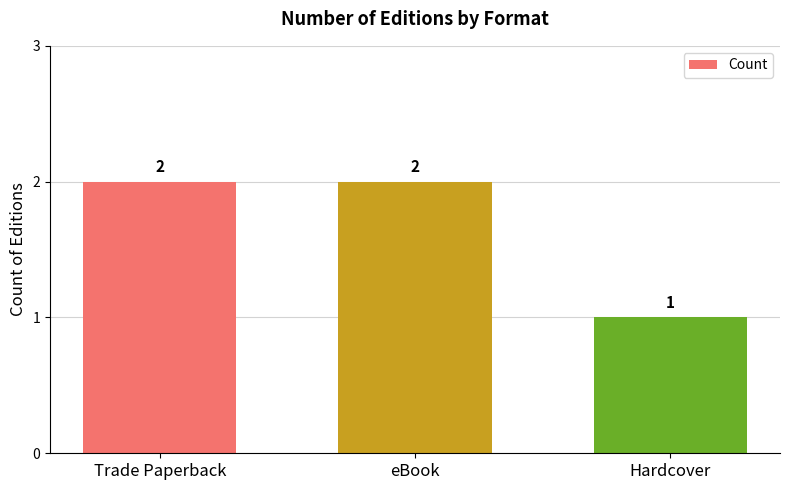

The value at Hardcover is 1. True or false?

True